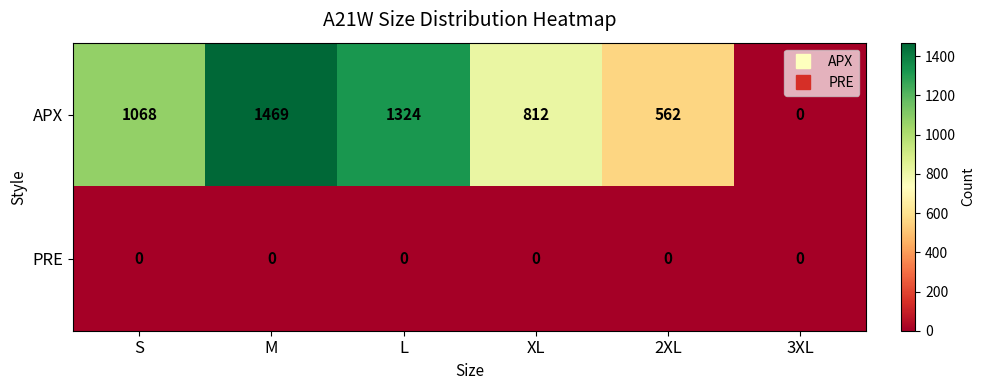

What is the approximate value of APX at M, to the nearest 10?

1470